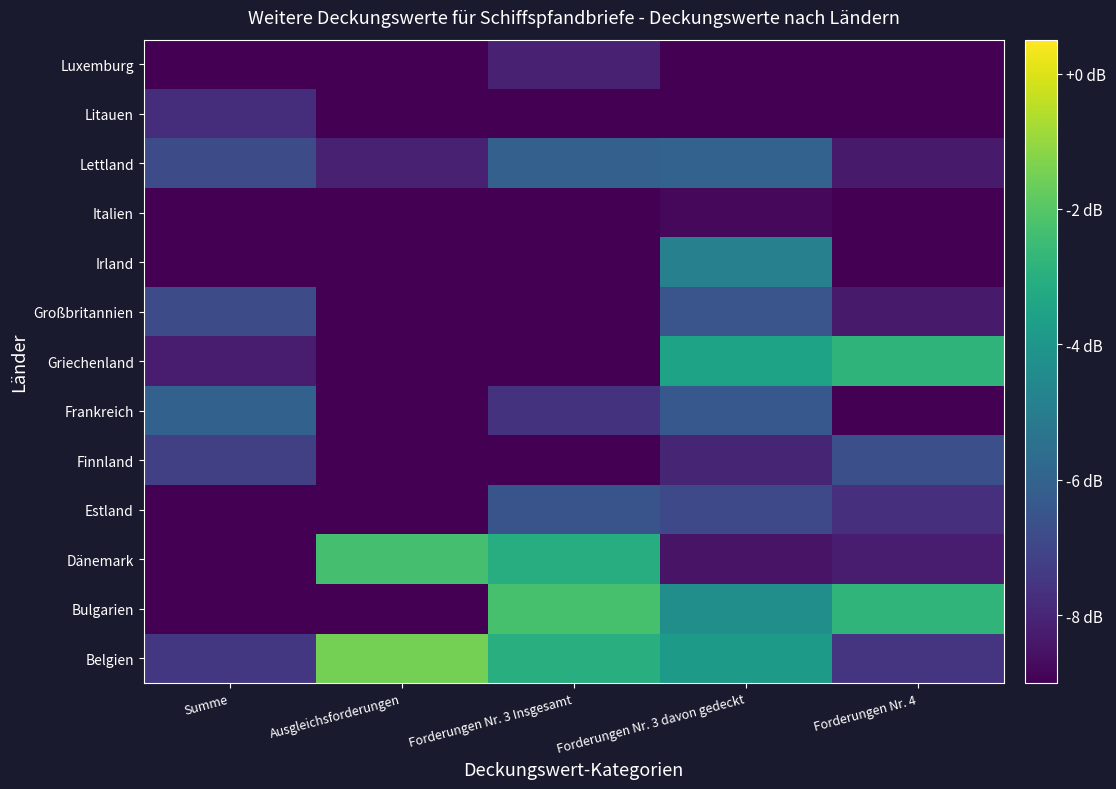

How many series are shown in this chart?

13